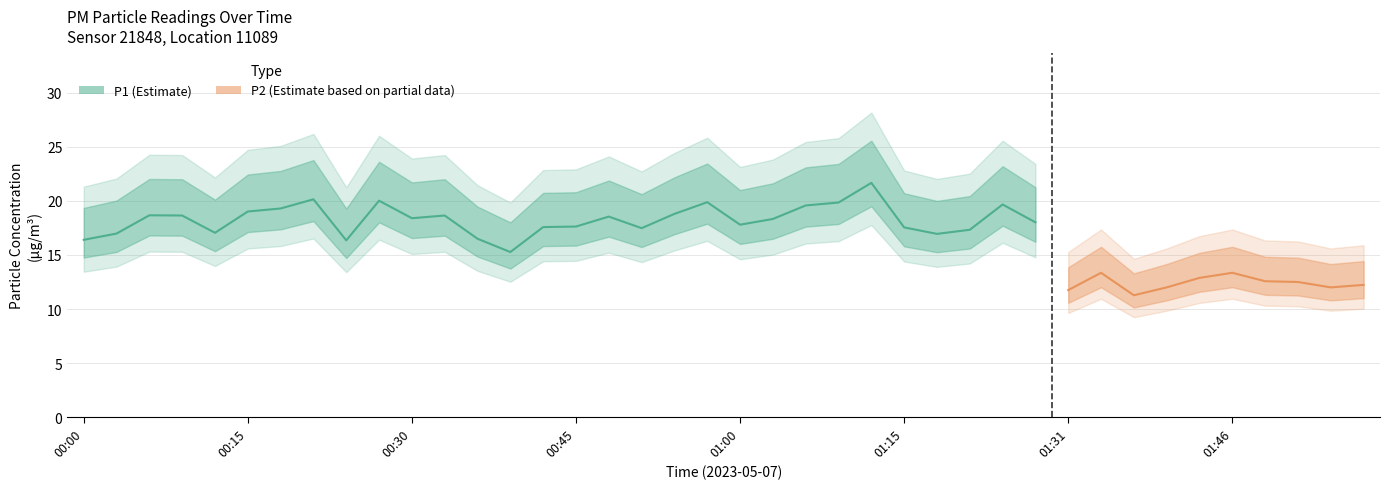

How many categories are shown in the chart?

40